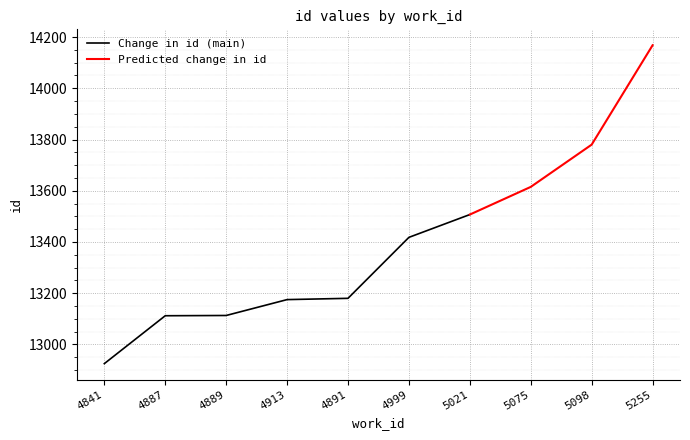

What value does the data have at 4913, to the nearest 50?

13200